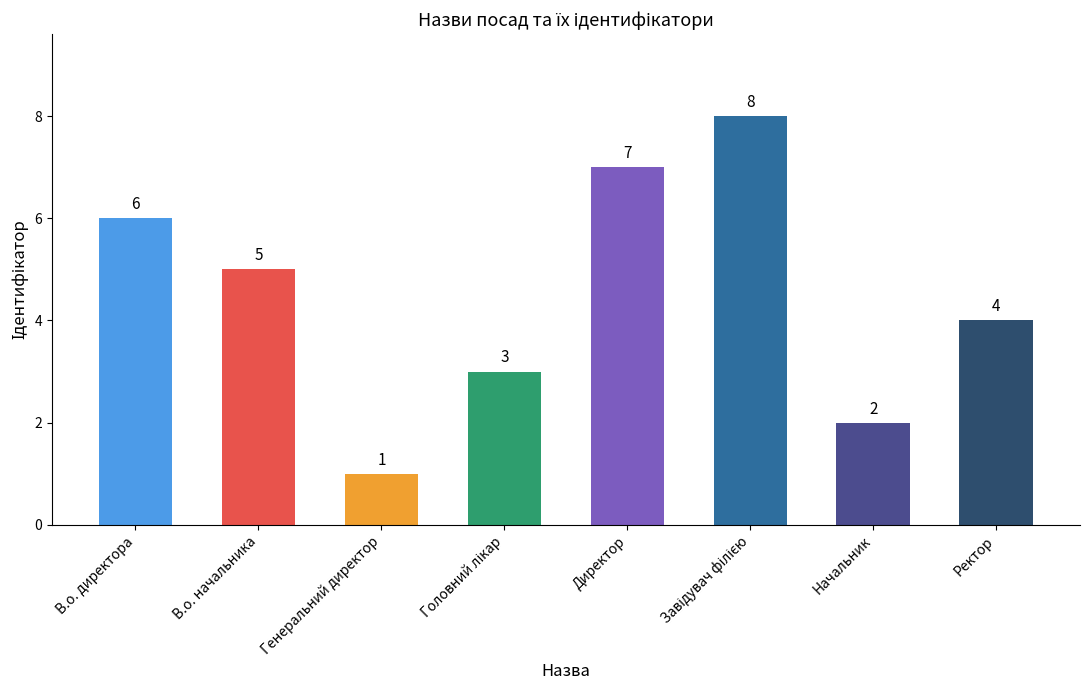

What is the sum of all values?

36